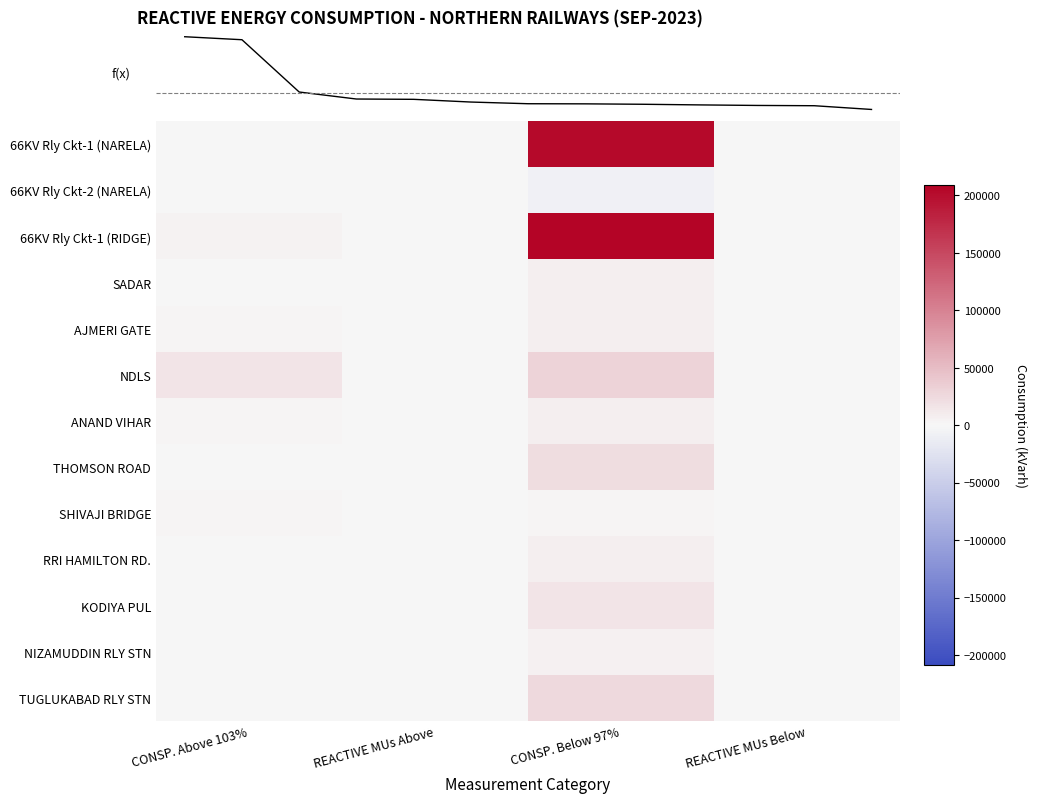

At which label does KODIYA PUL reach its peak?

CONSP. Below 97%